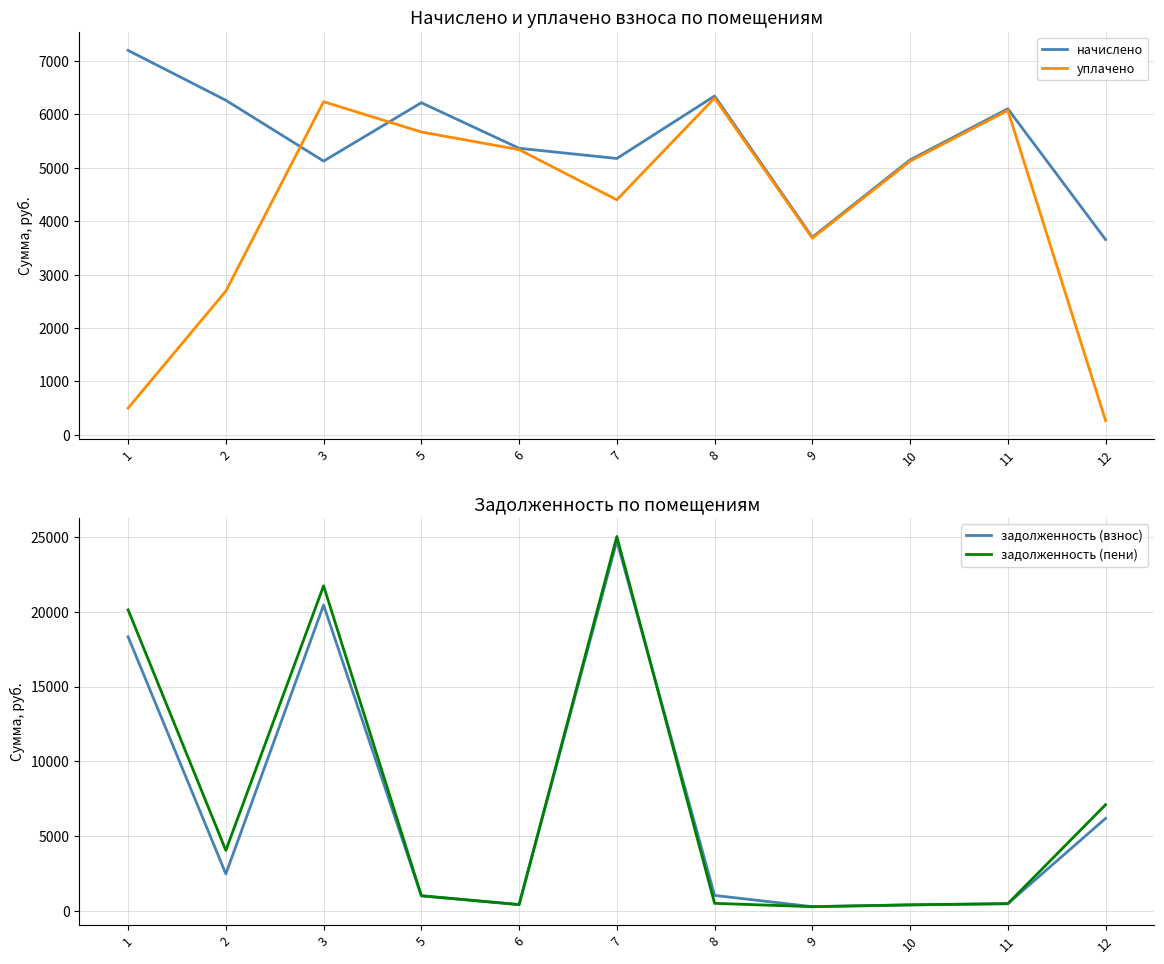

How many lines are shown in the chart?

4